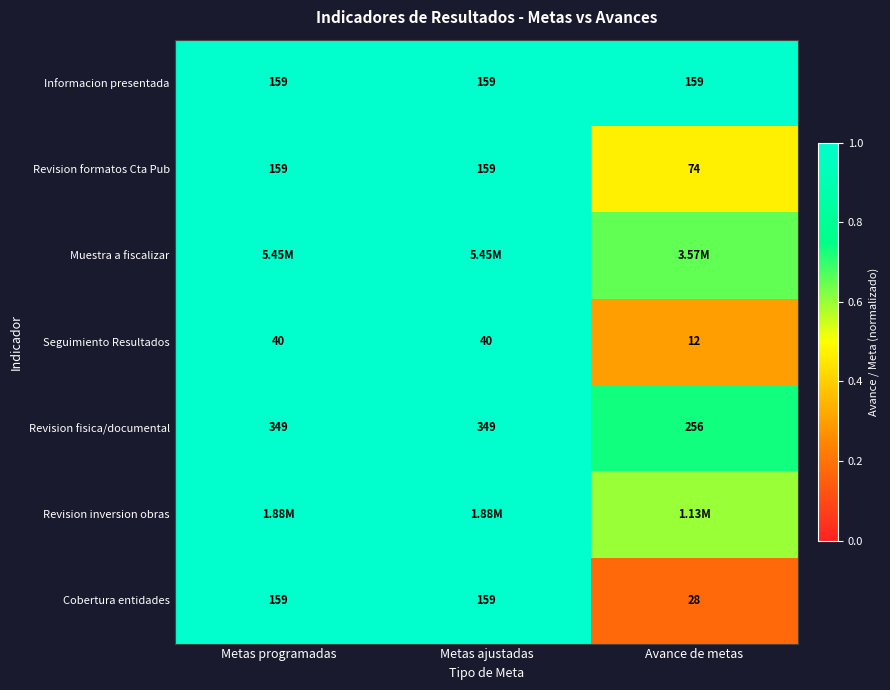

Which category has the lowest value in the Seguimiento Resultados series?

Avance de metas